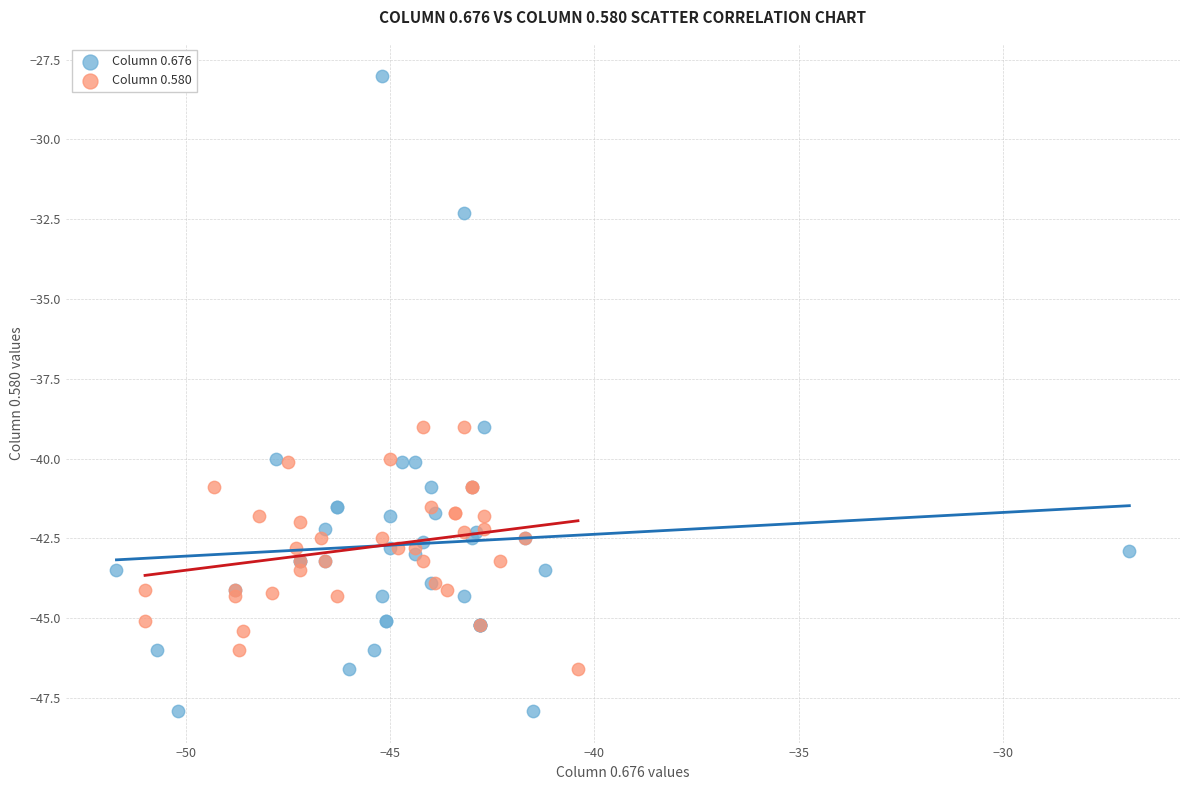

Which series contains the highest Y value?

Column 0.676